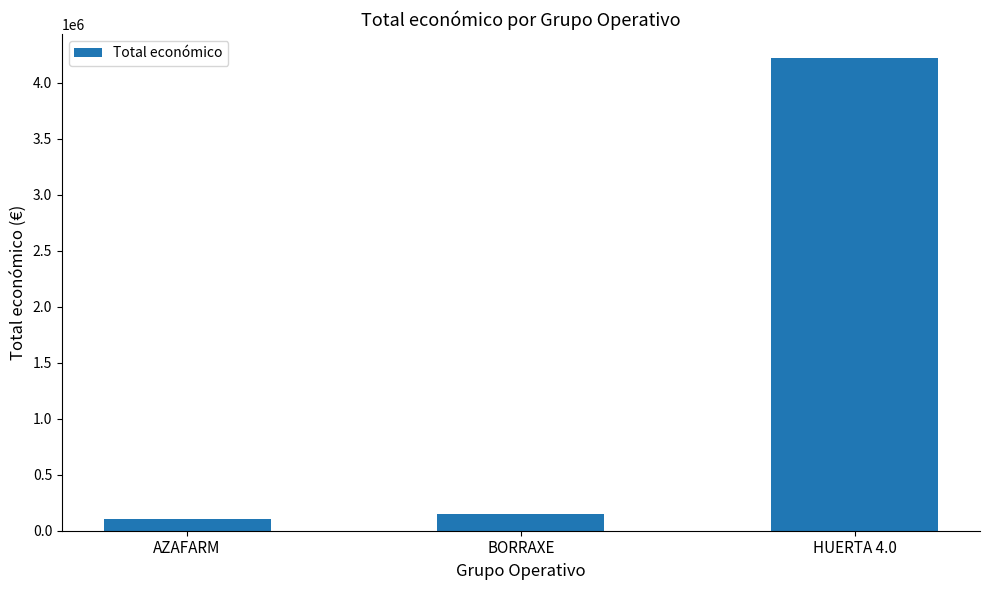

Rank the categories by value from highest to lowest.

HUERTA 4.0, BORRAXE, AZAFARM